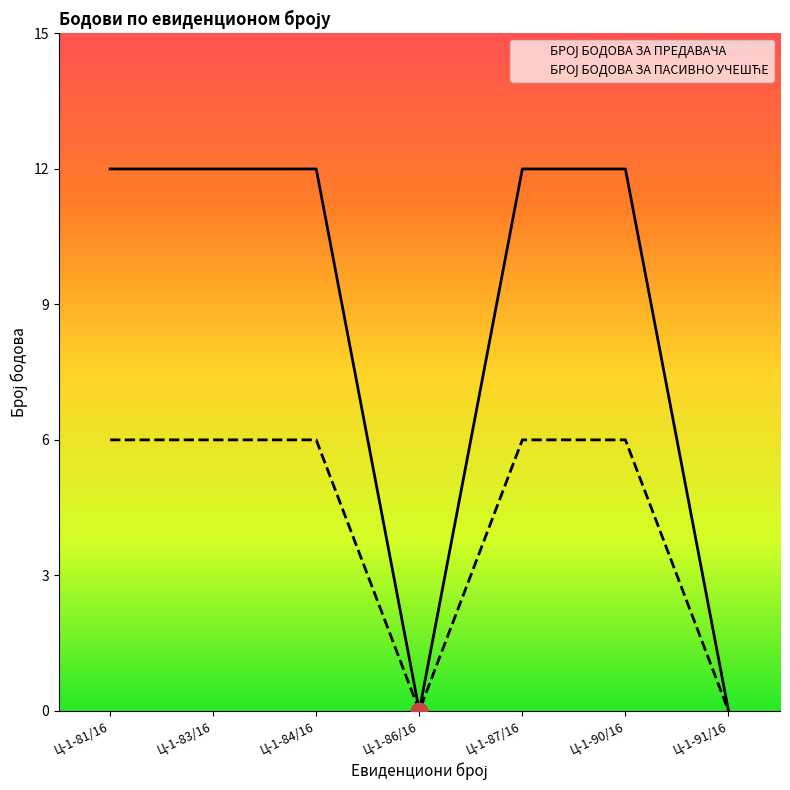

What is the sum of the БРОЈ БОДОВА ЗА ПРЕДАВАЧА values at Ц-1-90/16 and Ц-1-86/16?

12